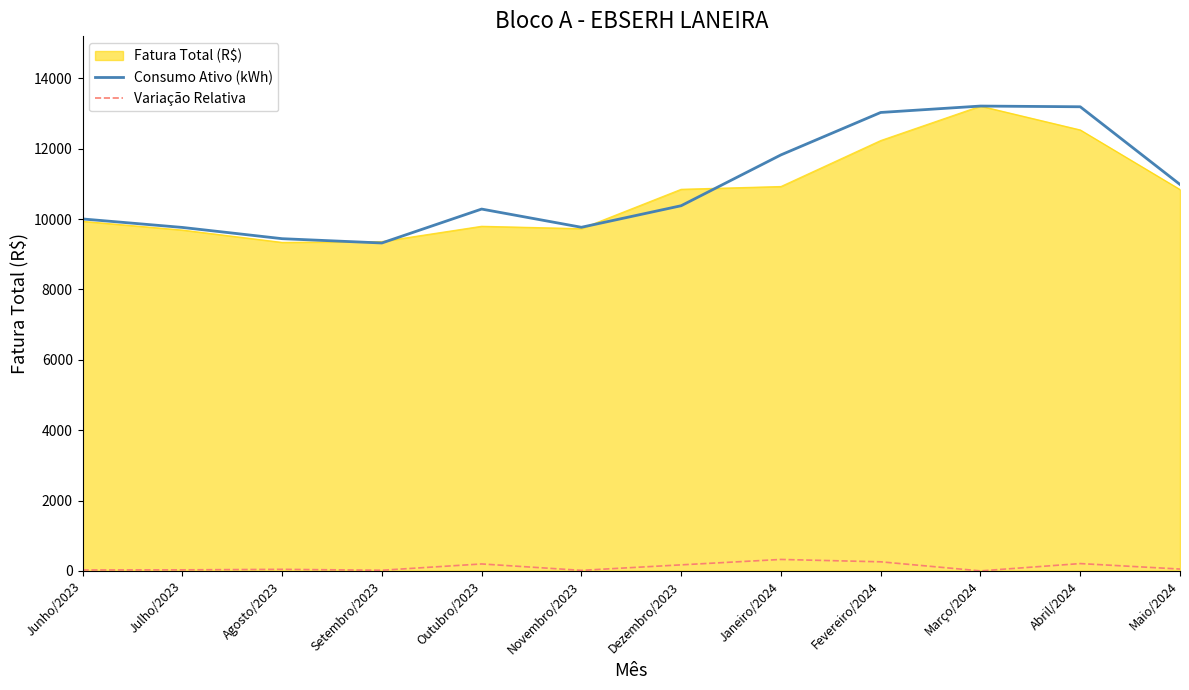

What position from the right is Fevereiro/2024?

4